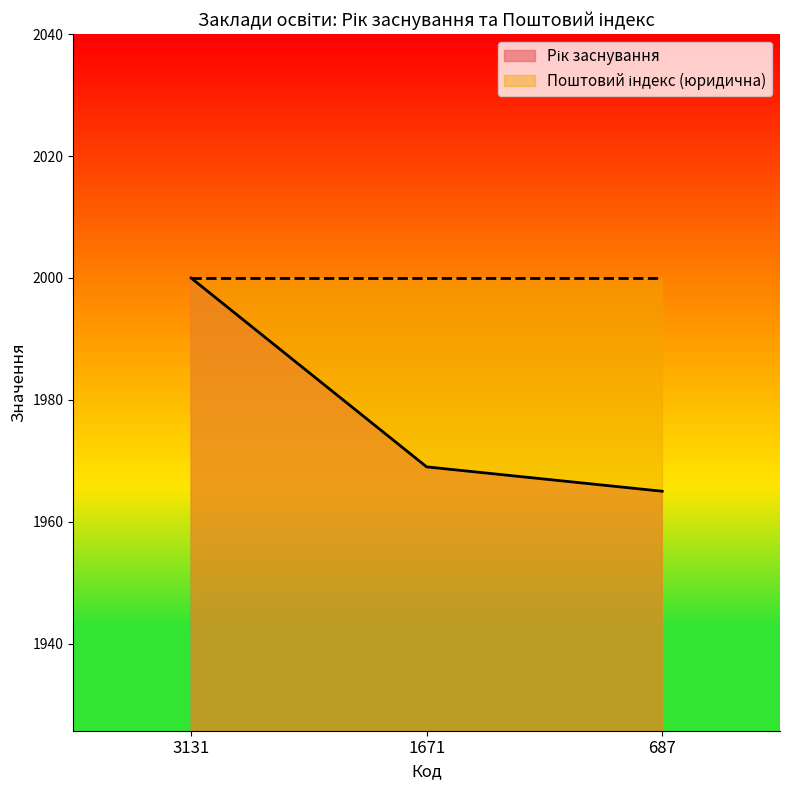

What is the difference between the second highest and minimum values?

4